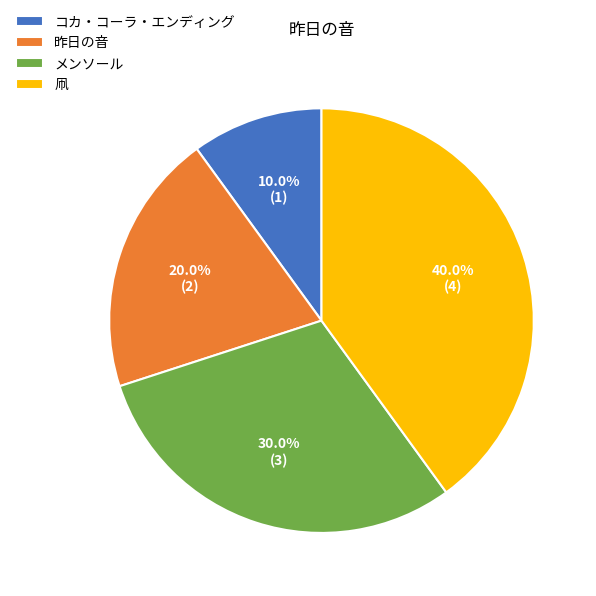

Which slice is the largest?

凧